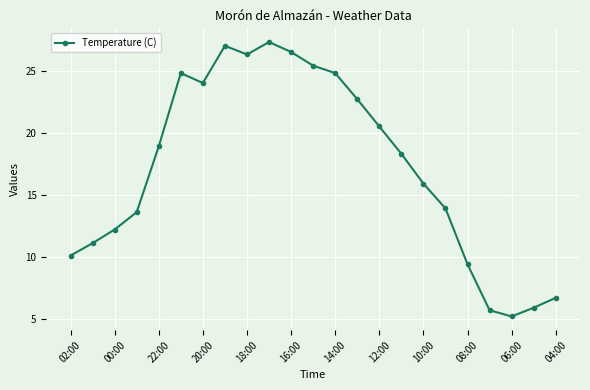

What is the value of the 4th point from the left?

13.6